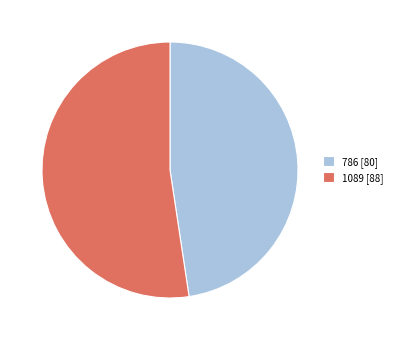

Rank the categories by value from highest to lowest.

1089, 786